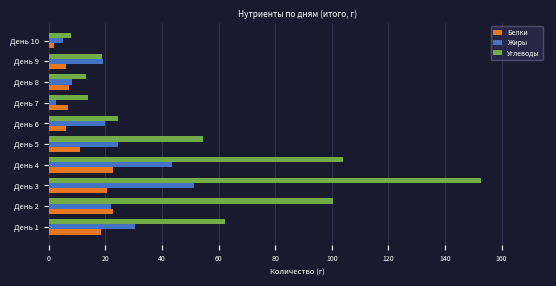

Rank the series by their average value, from lowest to highest.

Белки, Жиры, Углеводы